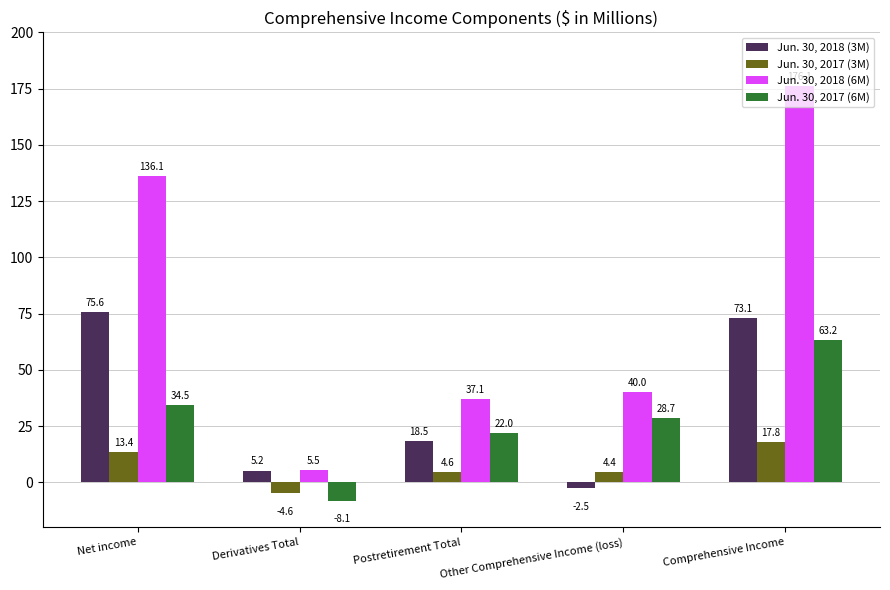

What is the label of the 4th bar from the right?

Derivatives Total